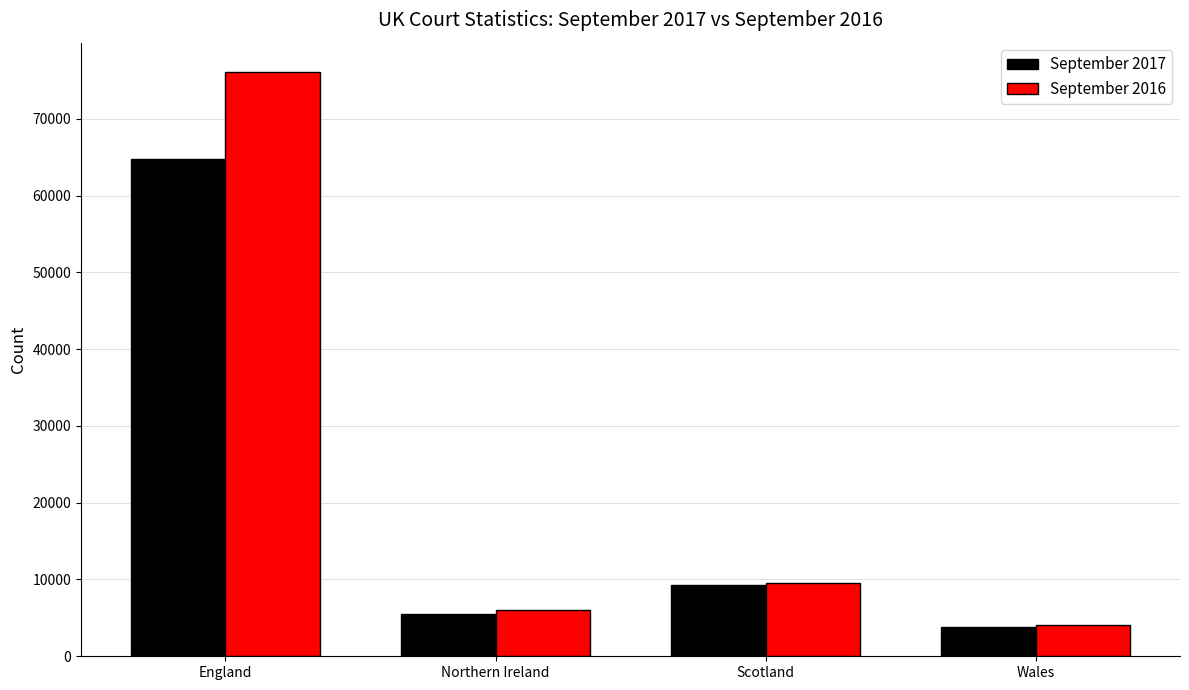

True or false: September 2016 has a value of 136328 at England.

False